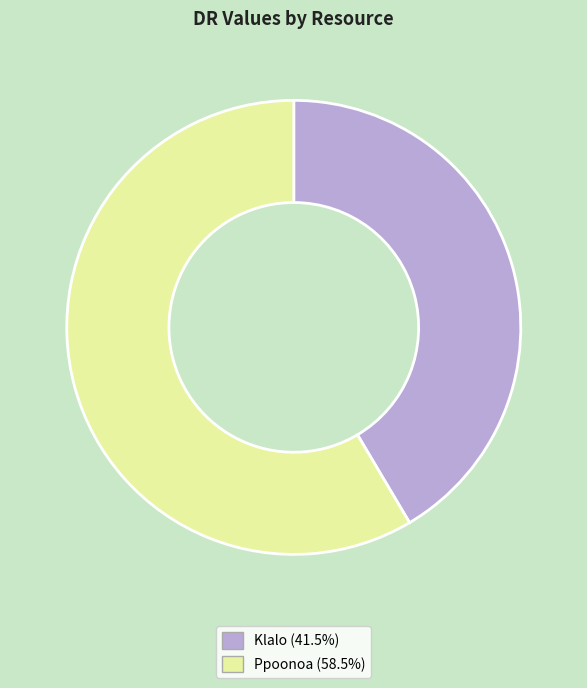

Do Klalo (41.5%) and Ppoonoa (58.5%) together represent more than half of the pie?

Yes